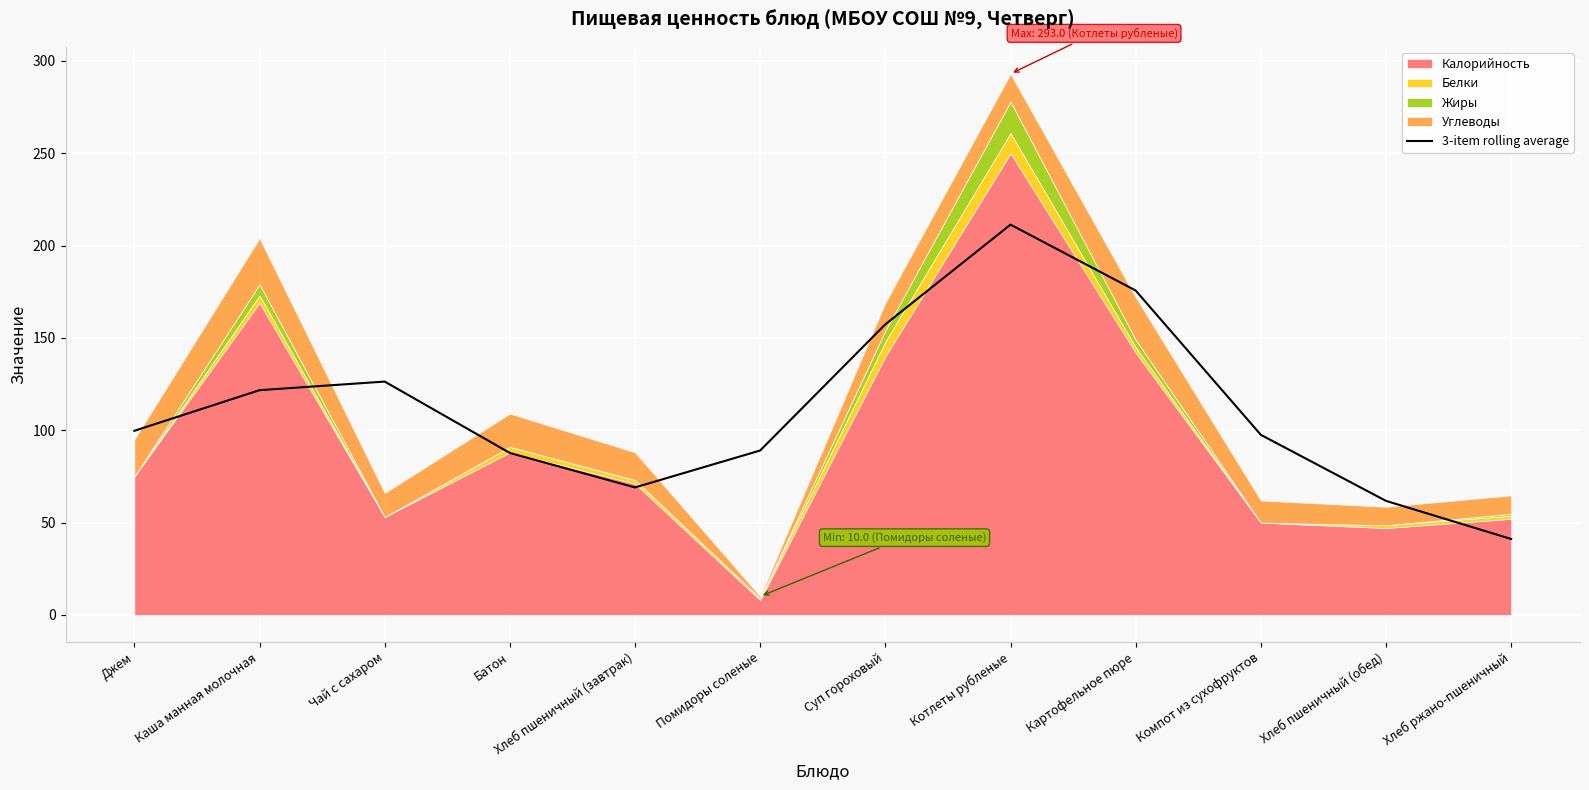

What is the minimum value shown in the chart?

41.1